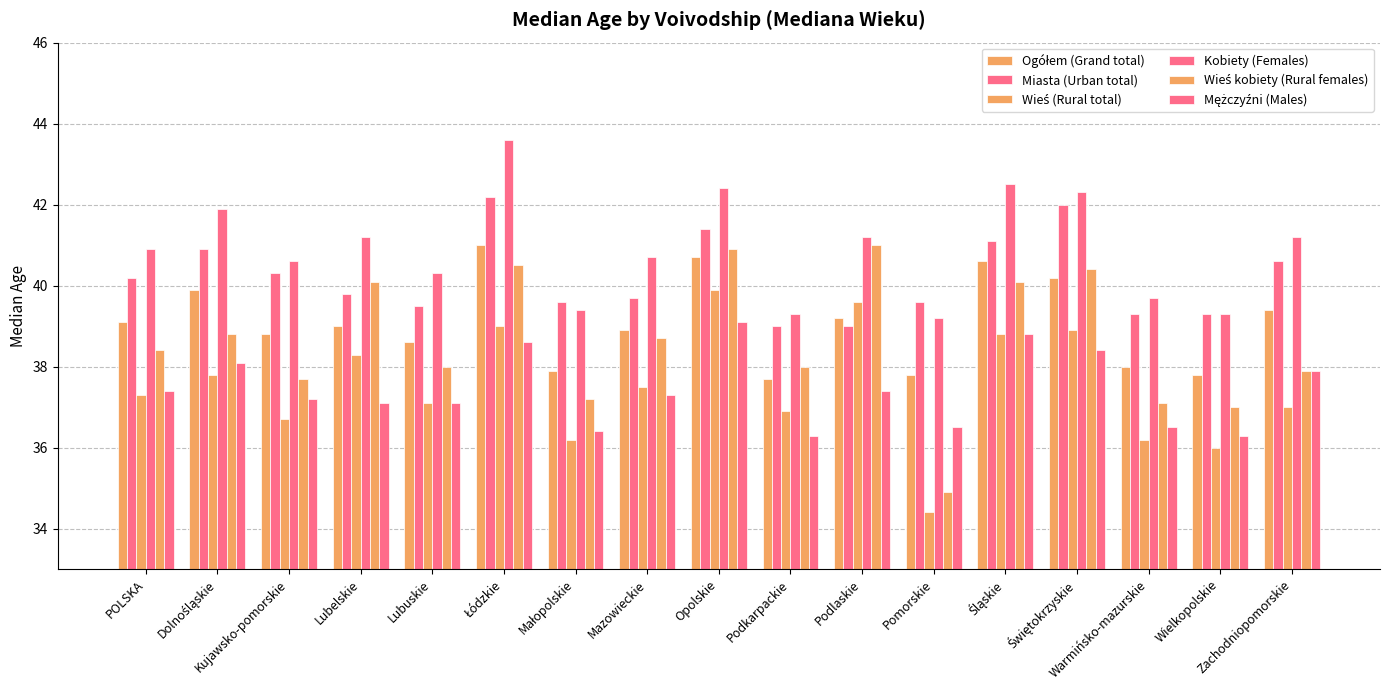

Is it true that Ogółem (Grand total) equals 40.6 at Śląskie?

True